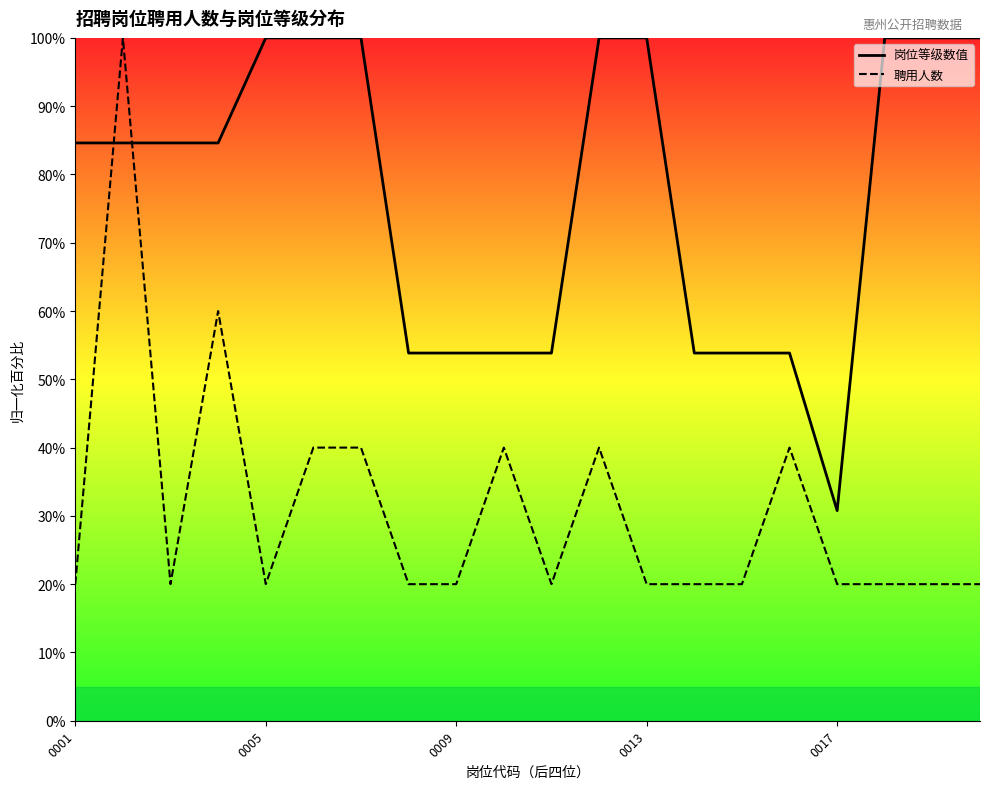

How many distinct data groups are displayed?

2